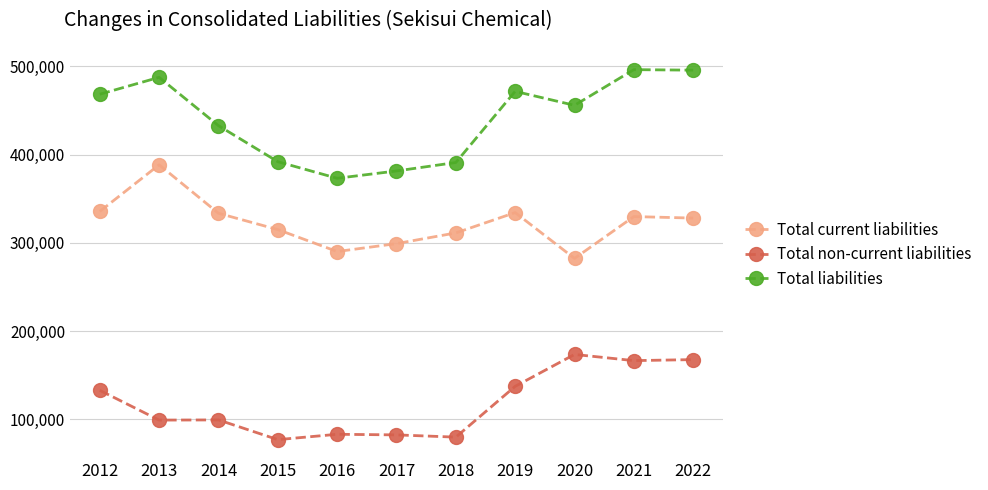

List the series in order of their overall mean, lowest first.

Total non-current liabilities, Total current liabilities, Total liabilities